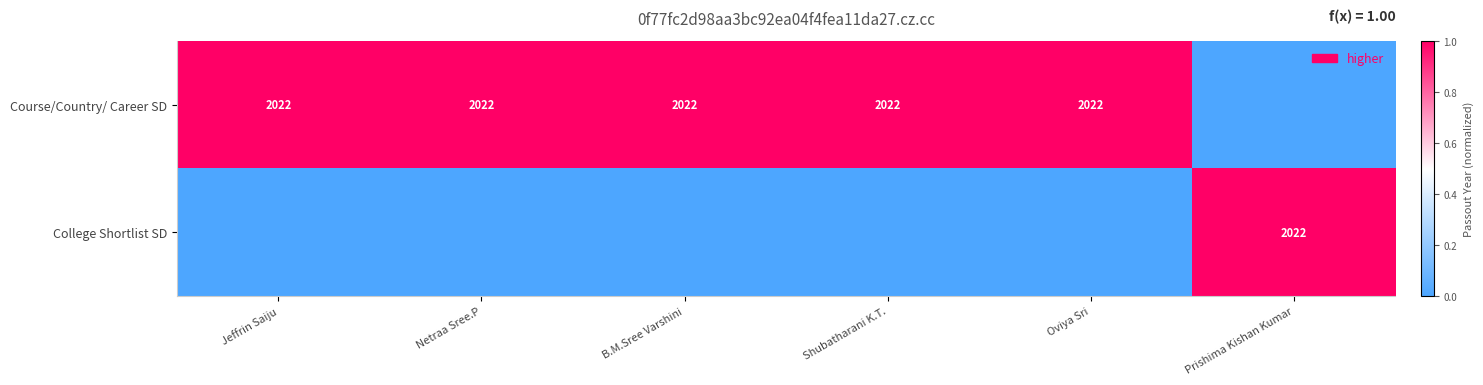

What is the spread (max minus min) of values at Netraa Sree.P?

1.0